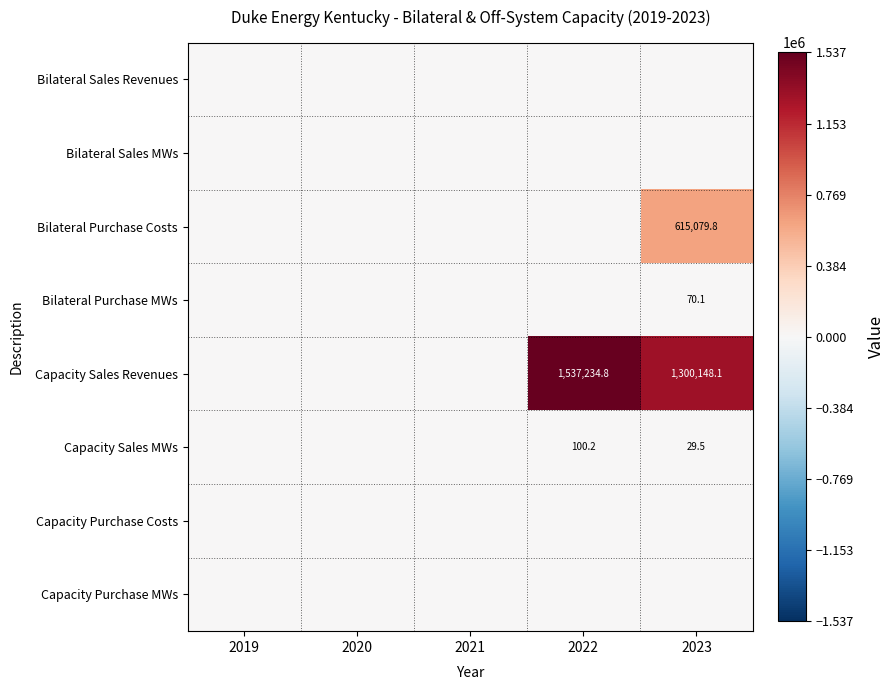

The value of Capacity Sales Revenues at 2022 is 1537234.8. True or false?

True